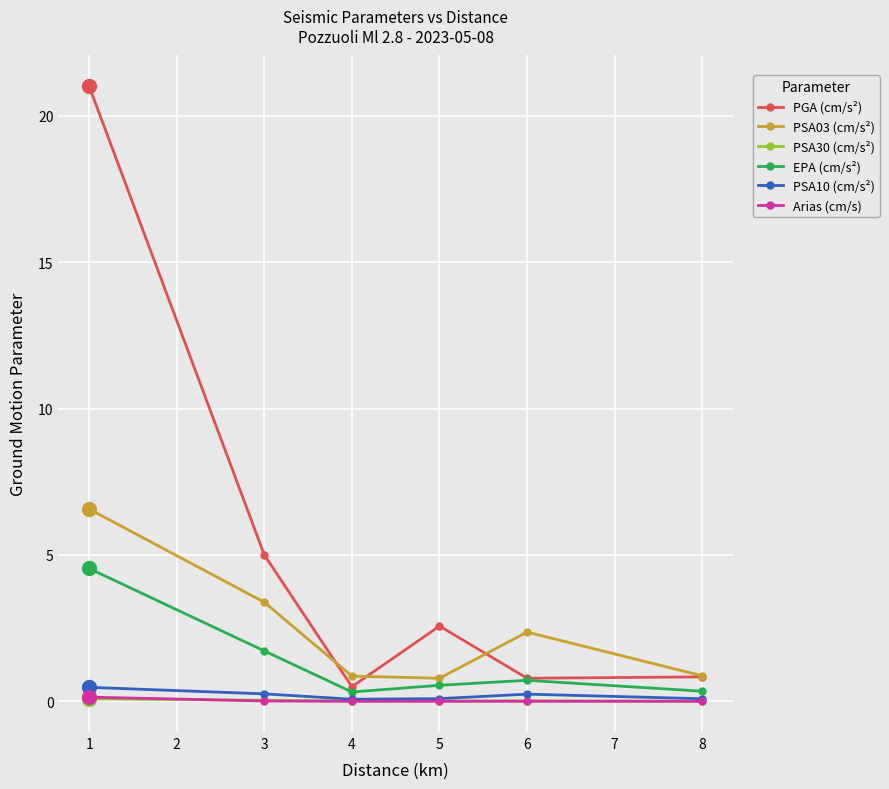

Which series has the largest range (max minus min)?

PGA (cm/s²)